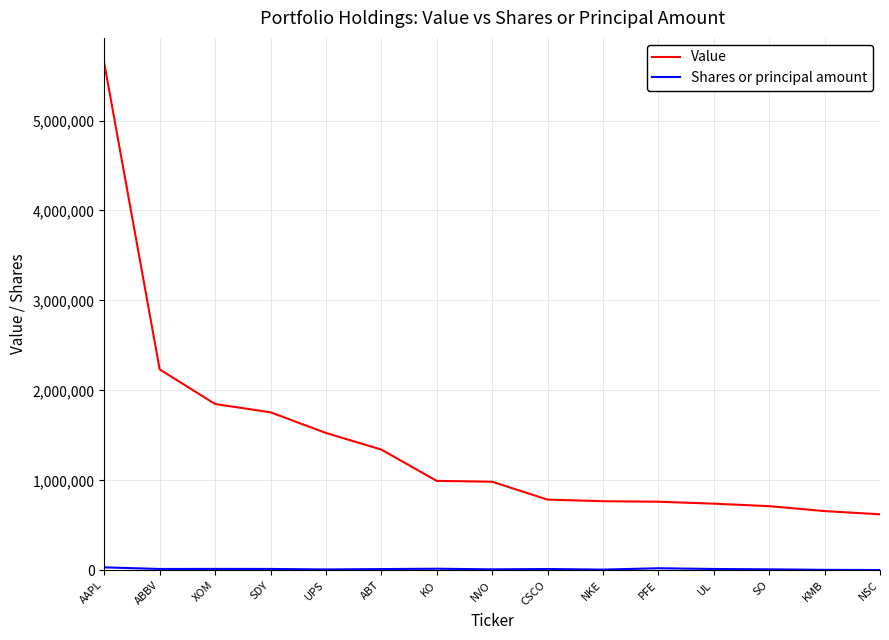

At which label is Value closest to 3129784?

ABBV